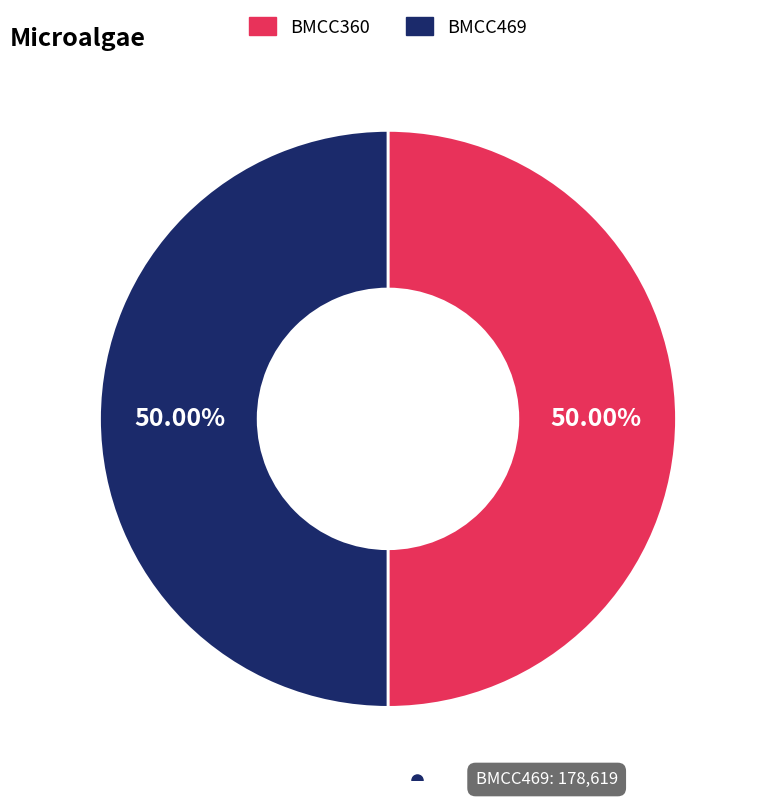

Combined, do BMCC360 and BMCC469 account for over 50%?

Yes